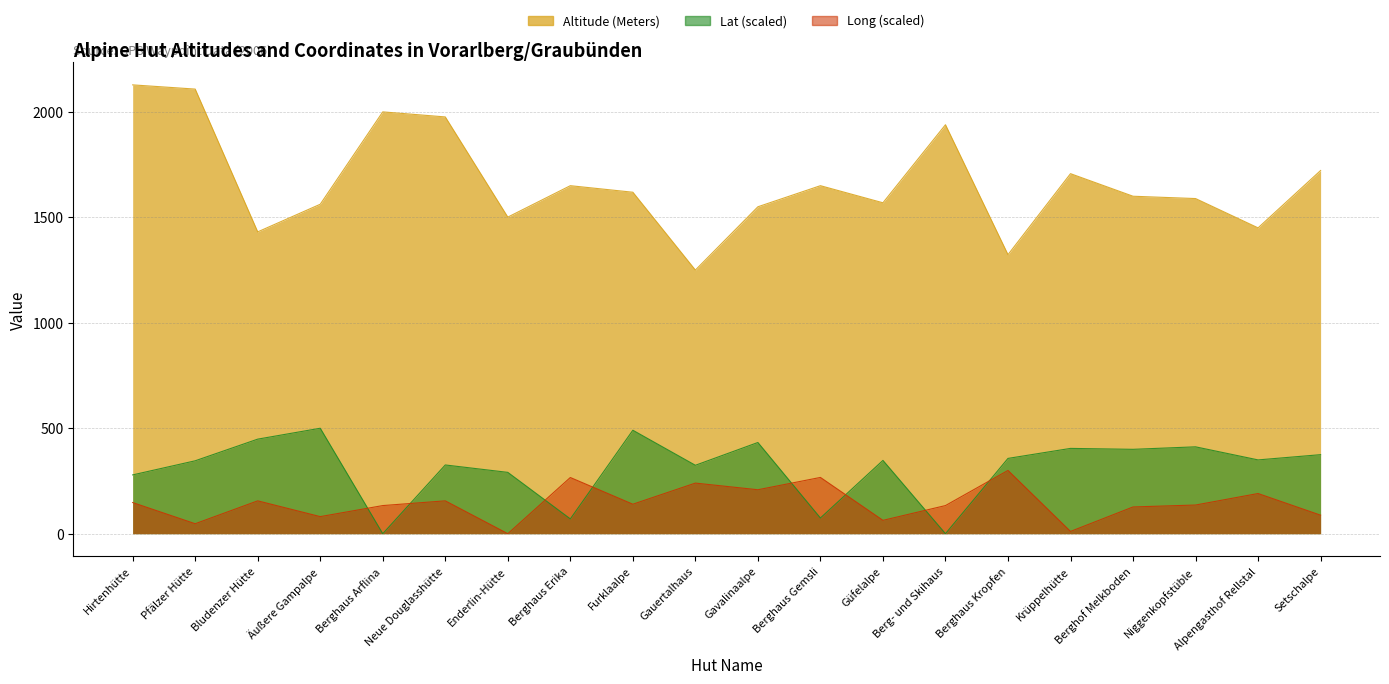

At how many categories does at least one series exceed 535?

20